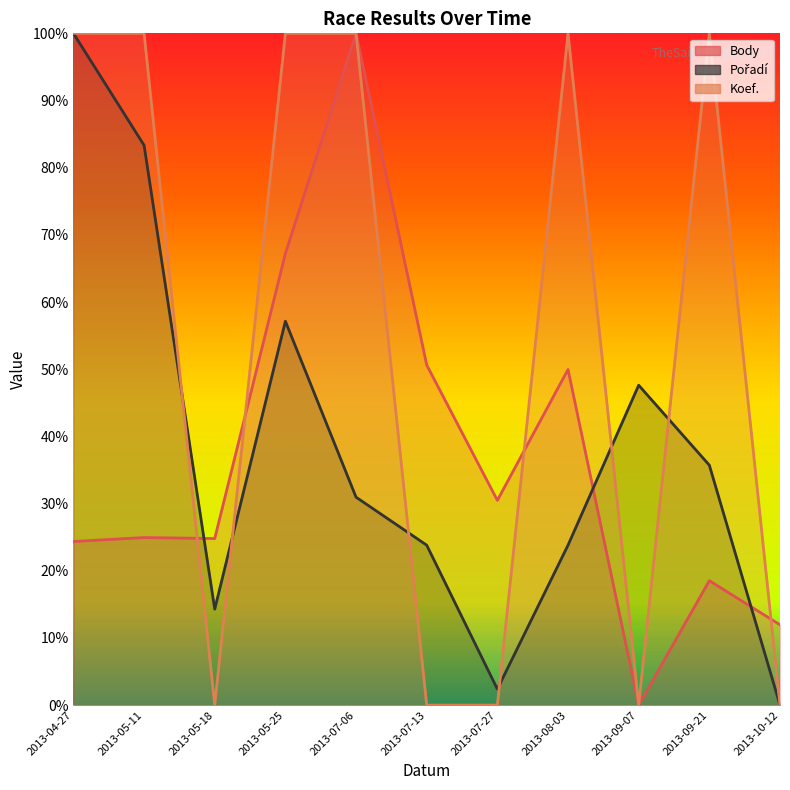

List the series in order of their peak value, highest first.

Body, Pořadí, Koef.